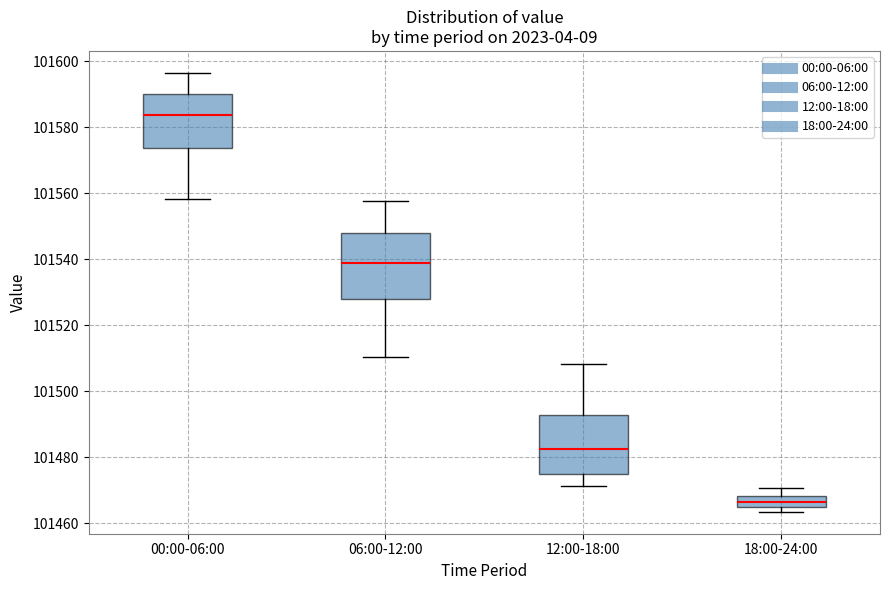

Where is the upper edge of the box for 12:00-18:00 on the y-axis? The values are not printed on the chart, so give them approximately, as read against the axis.

101492